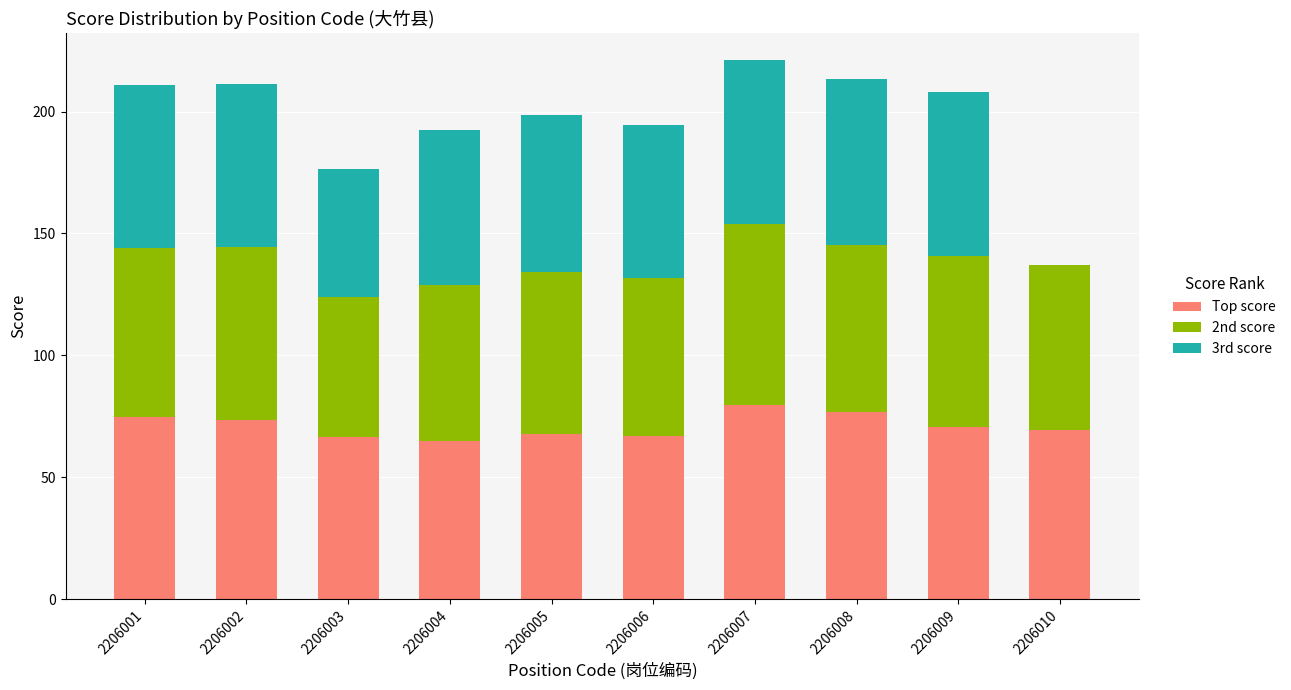

What is the total value across all series at 2206006?

194.6